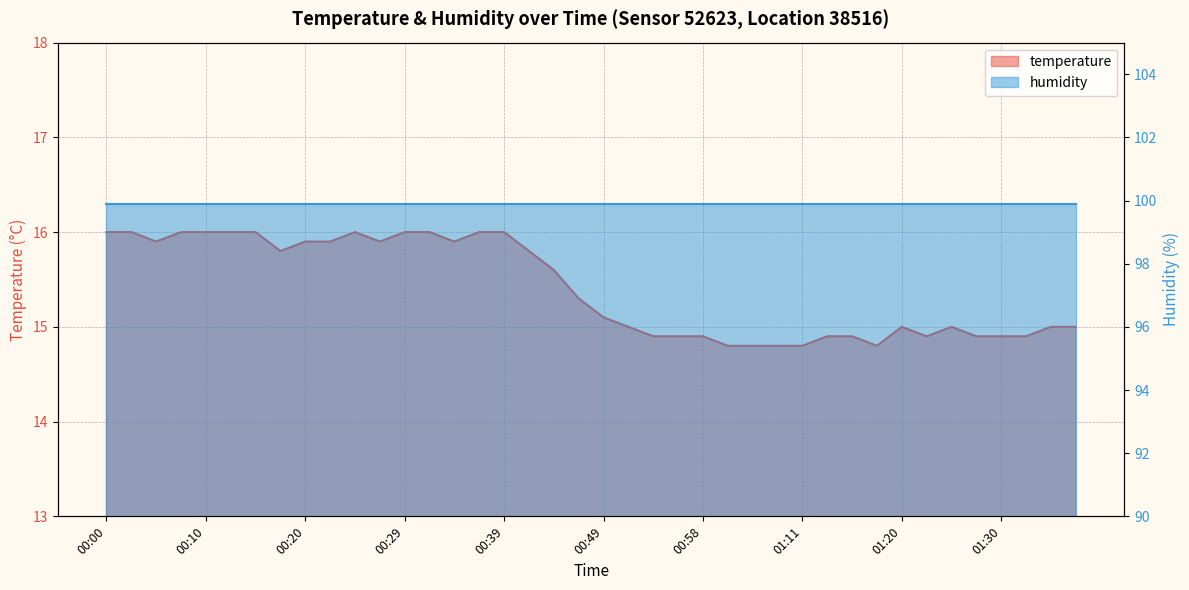

Which label corresponds to the smallest value in the chart?

01:01